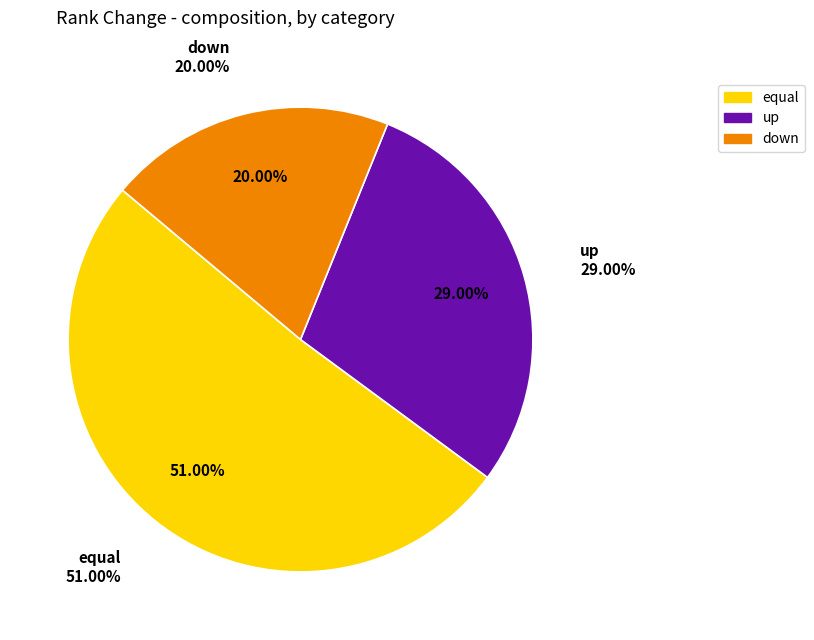

How many slices are in this pie chart?

3